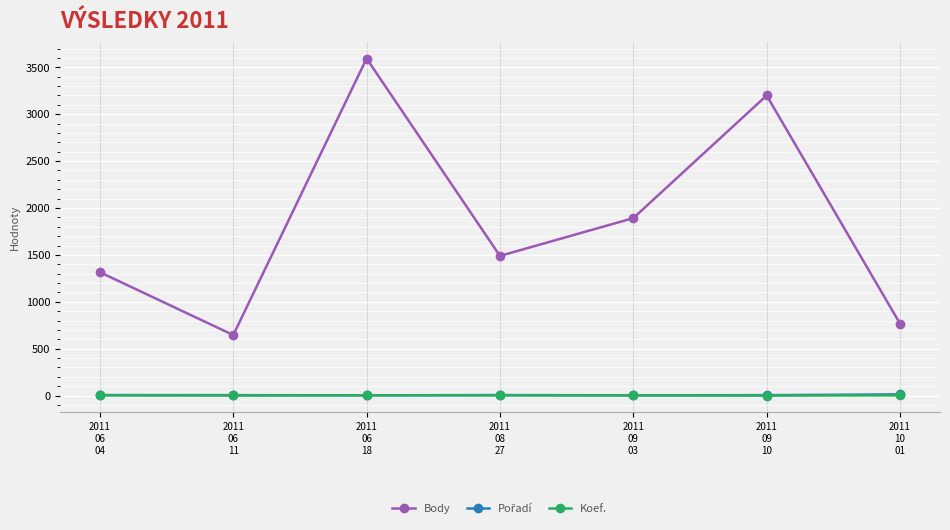

What is the total value across all series at 2011
06
11?

650